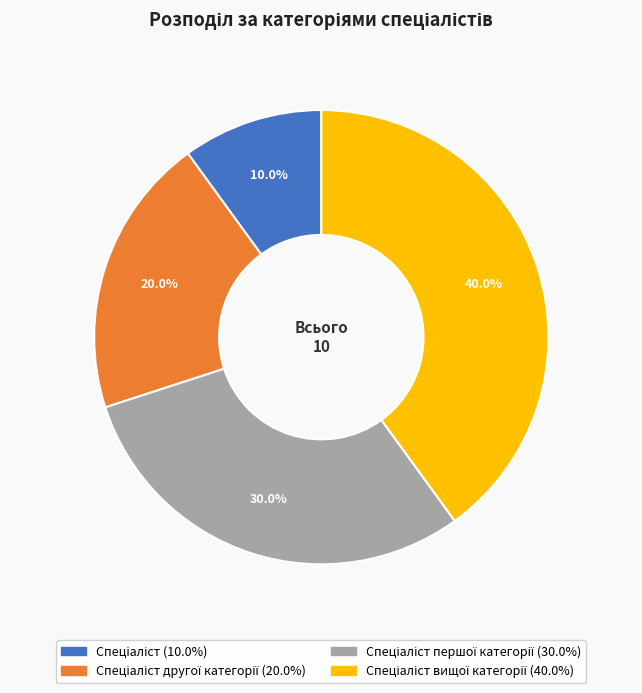

Is there any slice that represents more than half of the pie?

No